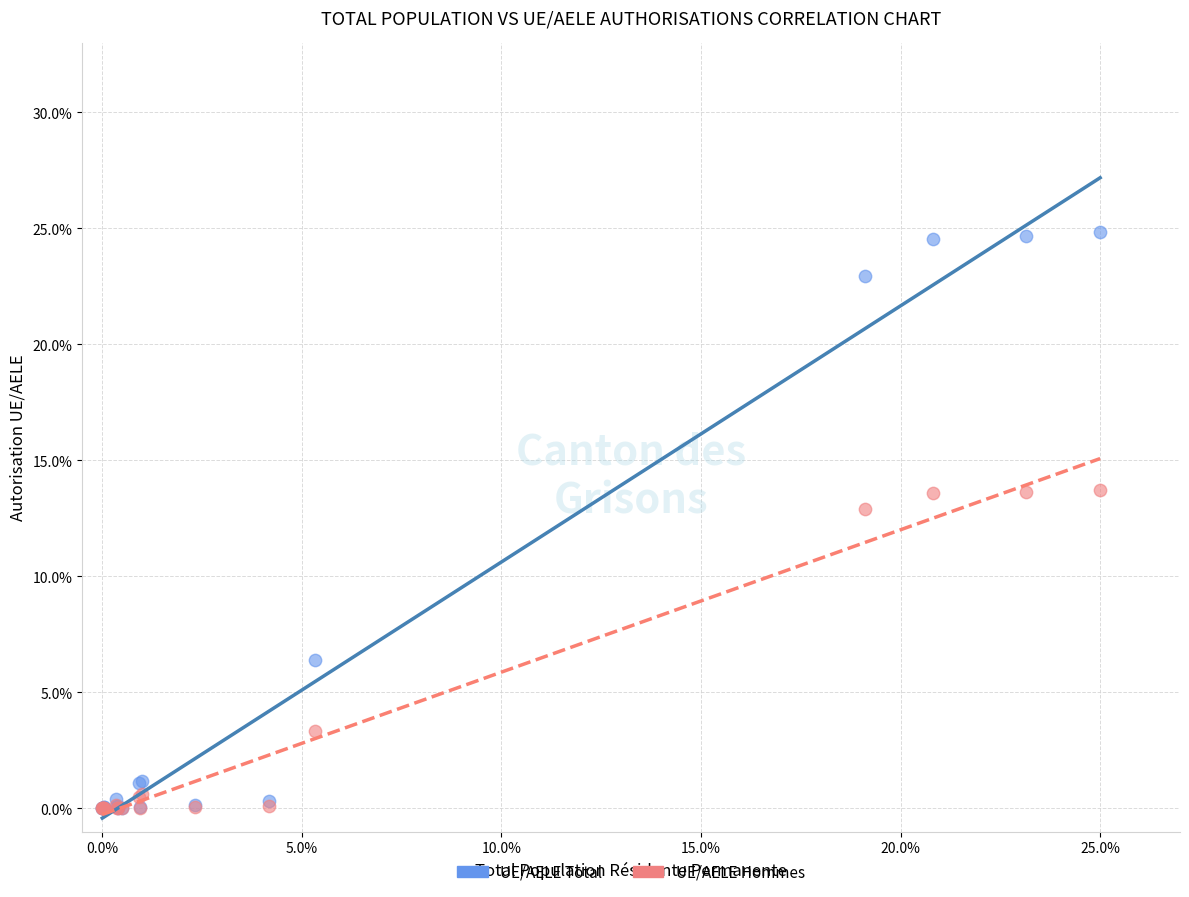

Across all series, what Y value is closest to 12?

12.9